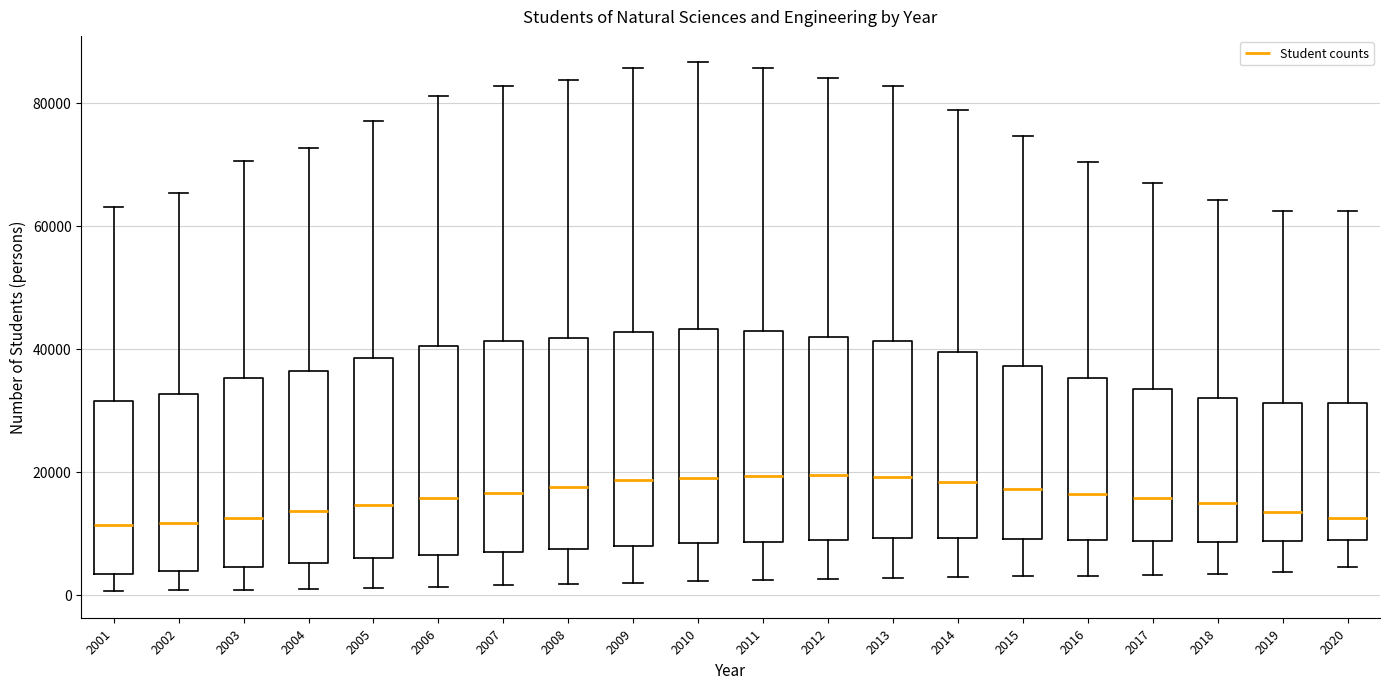

Reading left to right, transcribe this box plot: for each box, give where its median line is, the range the box spans, and where its two whiskers end, as read against the y-axis. The values are not printed on the chart, so give them approximately, as read against the axis.

2001: median 12000, box 4000 to 32000, whiskers 0 to 64000
2002: median 12000, box 4000 to 32000, whiskers 0 to 66000
2003: median 12000, box 4000 to 36000, whiskers 0 to 70000
2004: median 14000, box 6000 to 36000, whiskers 0 to 72000
2005: median 14000, box 6000 to 38000, whiskers 2000 to 78000
2006: median 16000, box 6000 to 40000, whiskers 2000 to 82000
2007: median 16000, box 8000 to 42000, whiskers 2000 to 82000
2008: median 18000, box 8000 to 42000, whiskers 2000 to 84000
2009: median 18000, box 8000 to 42000, whiskers 2000 to 86000
2010: median 20000, box 8000 to 44000, whiskers 2000 to 86000
2011: median 20000, box 8000 to 42000, whiskers 2000 to 86000
2012: median 20000, box 8000 to 42000, whiskers 2000 to 84000
2013: median 20000, box 10000 to 42000, whiskers 2000 to 82000
2014: median 18000, box 10000 to 40000, whiskers 2000 to 78000
2015: median 18000, box 10000 to 38000, whiskers 4000 to 74000
2016: median 16000, box 8000 to 36000, whiskers 4000 to 70000
2017: median 16000, box 8000 to 34000, whiskers 4000 to 66000
2018: median 14000, box 8000 to 32000, whiskers 4000 to 64000
2019: median 14000, box 8000 to 32000, whiskers 4000 to 62000
2020: median 12000, box 10000 to 32000, whiskers 4000 to 62000